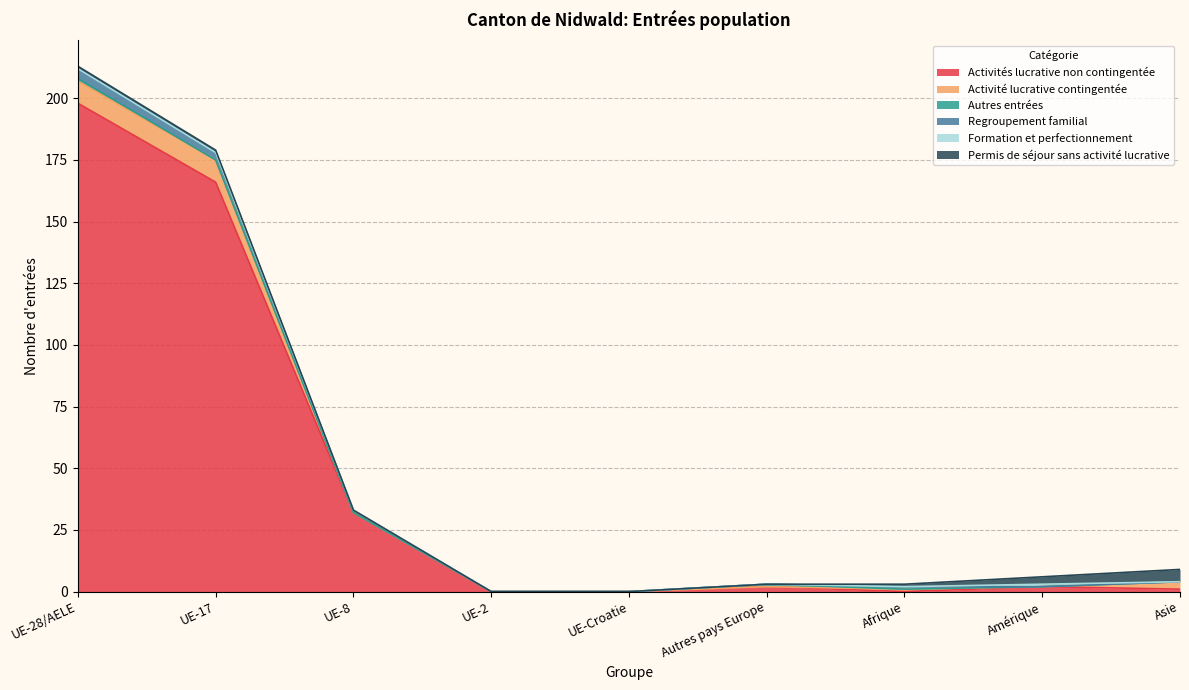

List the labels in order of Formation et perfectionnement value, largest first.

Amérique, UE-28/AELE, UE-17, UE-8, UE-2, UE-Croatie, Autres pays Europe, Afrique, Asie